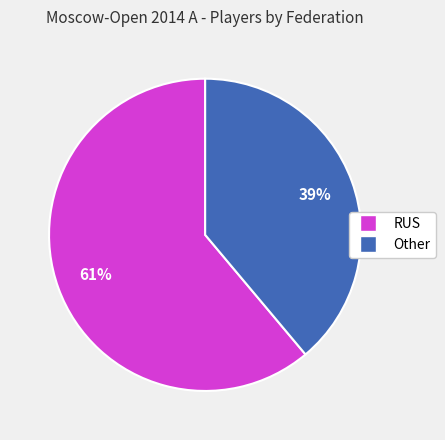

To the nearest percent, what percentage of the pie is Other?

39%